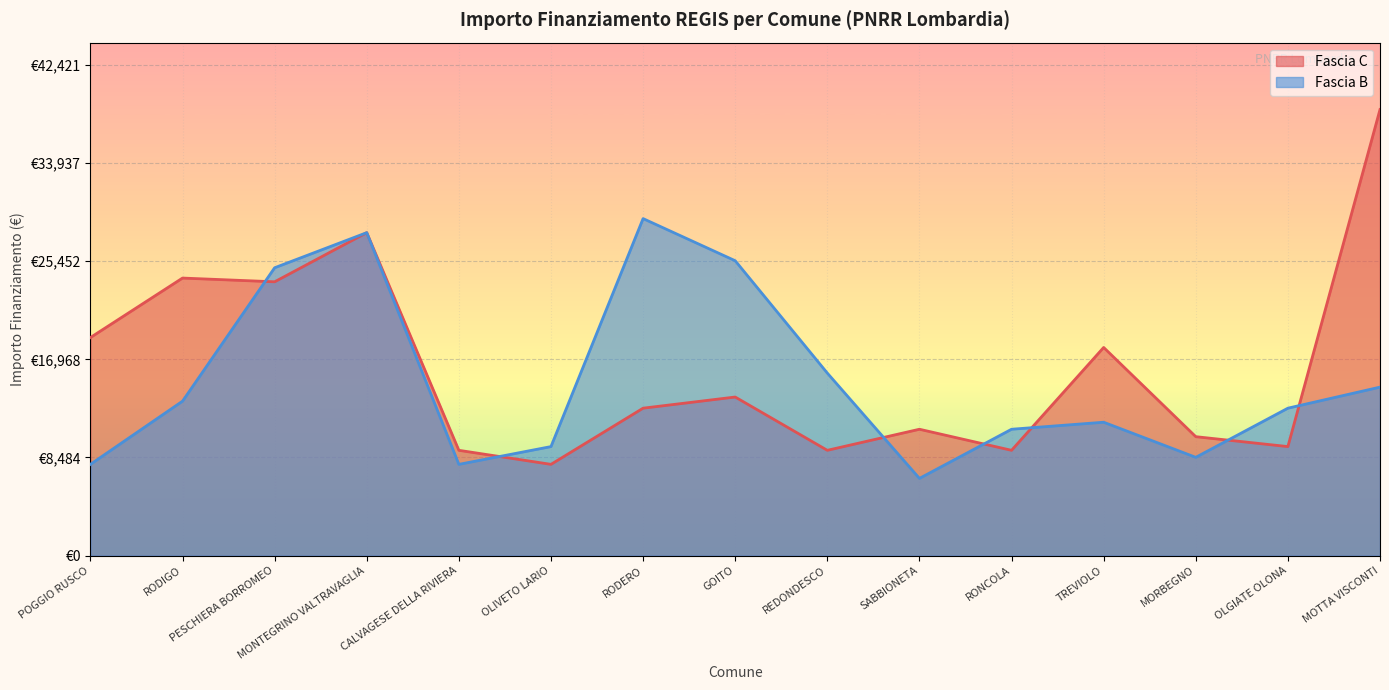

Reading left to right, extract all data points from this chart.

Fascia C: 18854	23996	23673	27922	9105	7891	12747	13712	9105	10926	9105	17997	10284	9427	38565
Fascia B: 7891	13354	24887	27922	7891	9427	29136	25494	15782	6677	10926	11533	8498	12747	14568